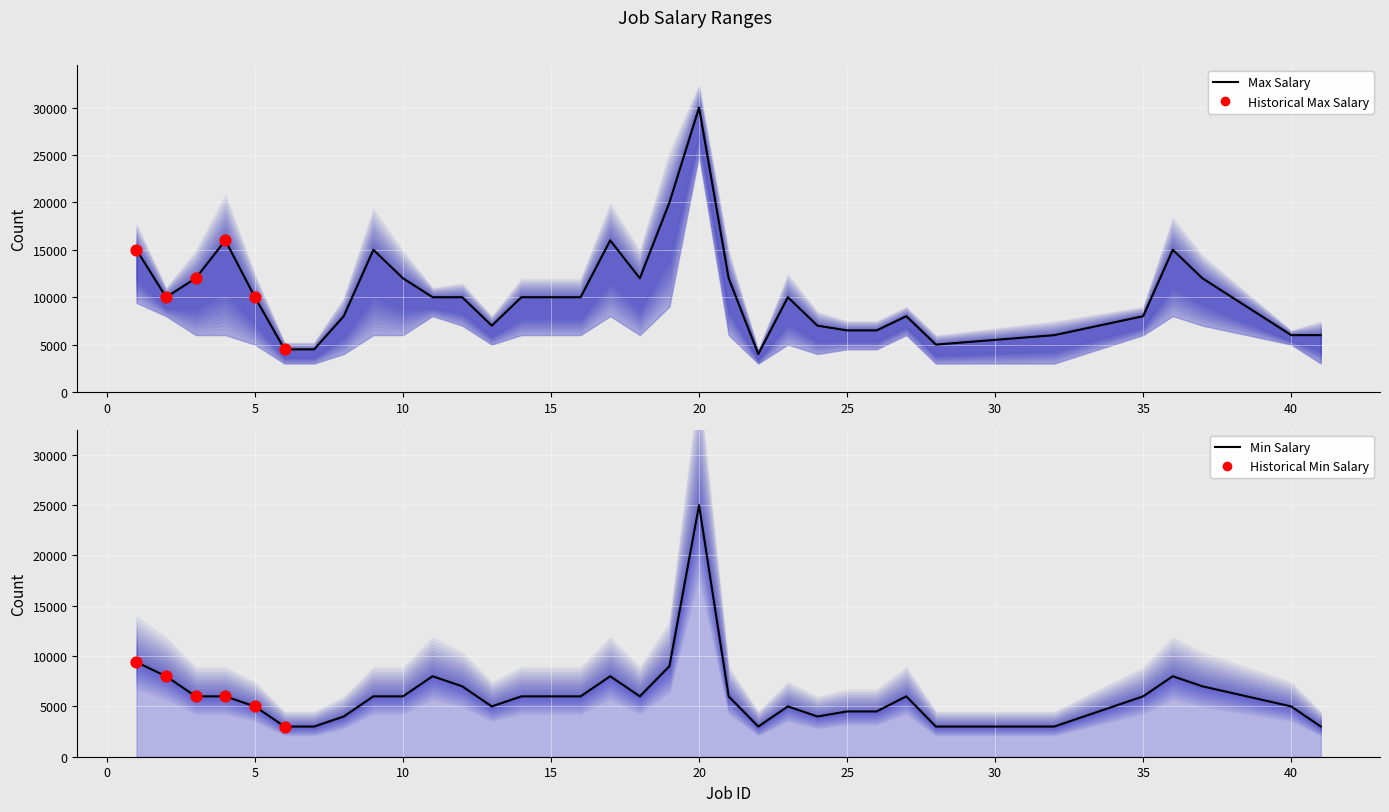

Which series reaches the minimum Y coordinate?

col_6